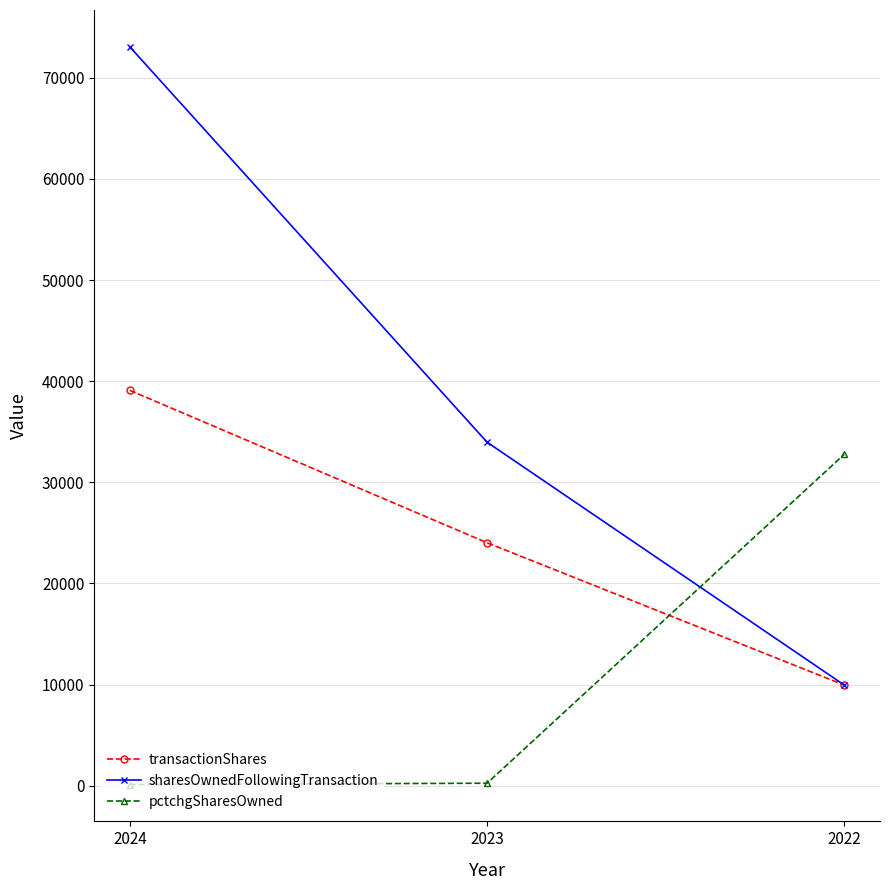

Is this an area chart (filled region under the line)?

No